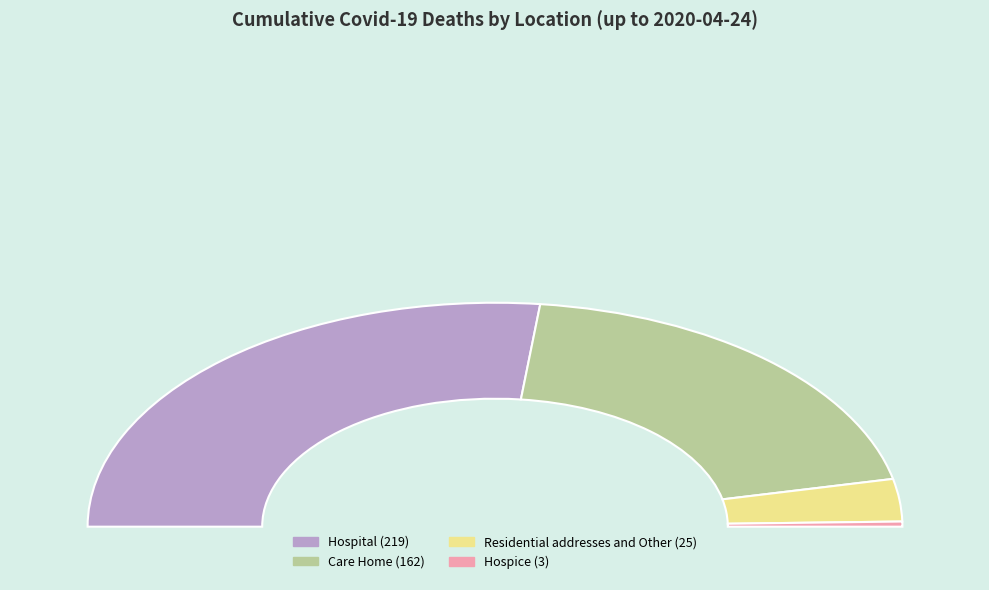

To the nearest percent, what is the combined percentage of Hospital and Residential addresses and Other?

60%